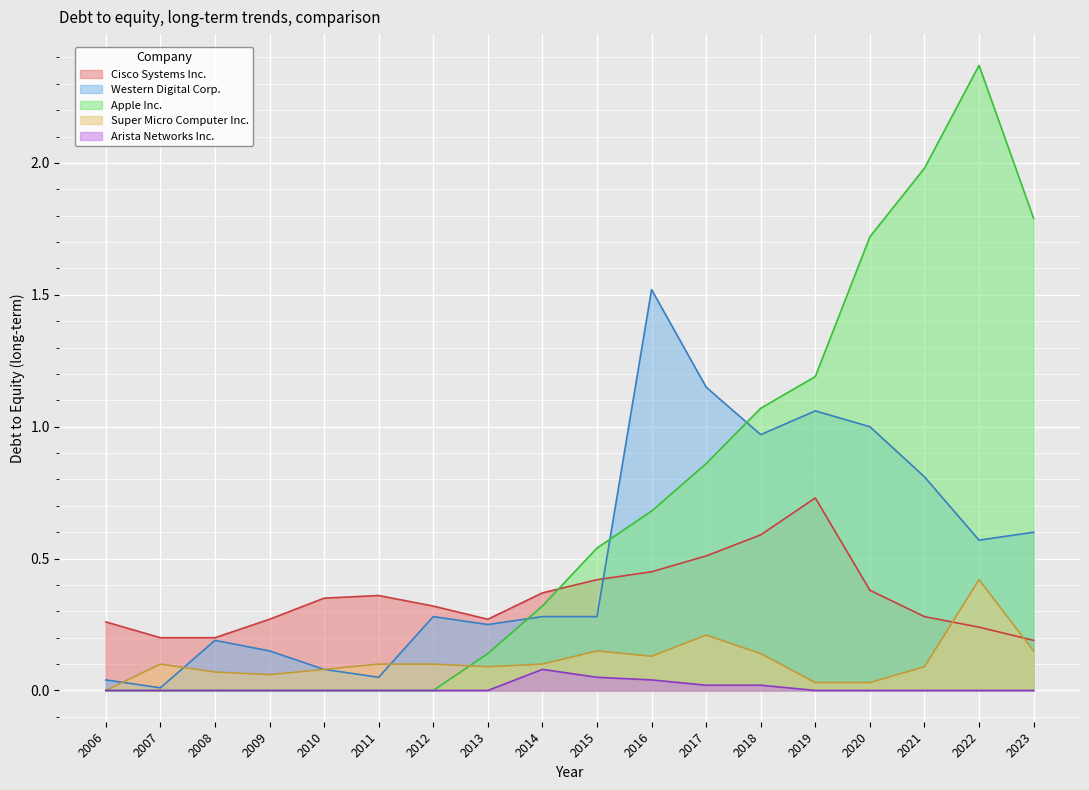

What is the total value across all series at 2009?

0.5